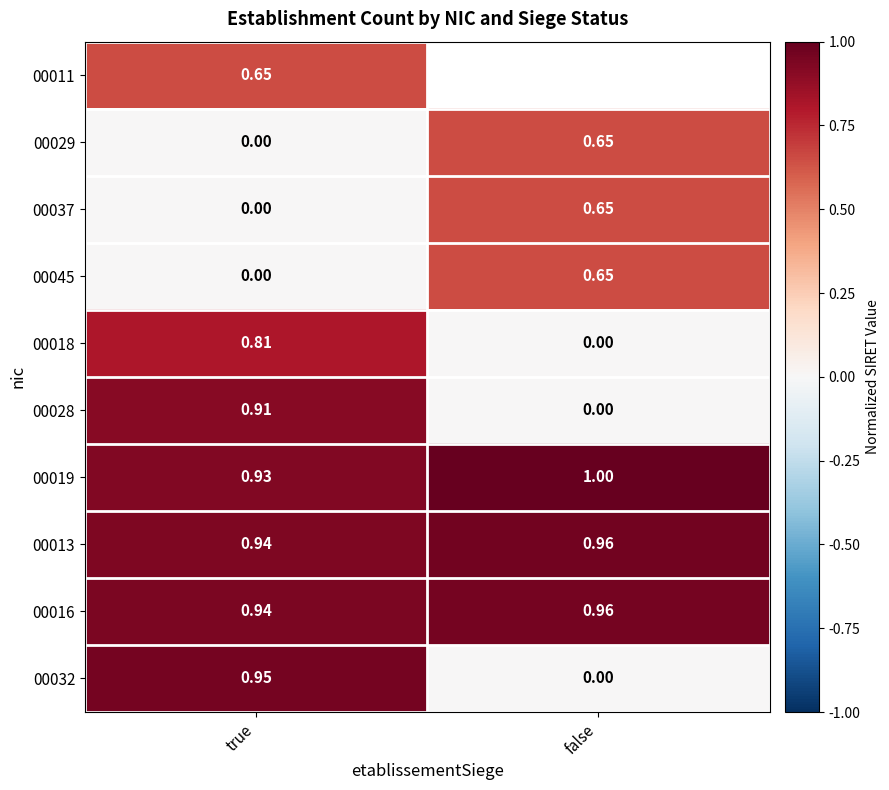

Rank the categories by 00045 value from highest to lowest.

false, true